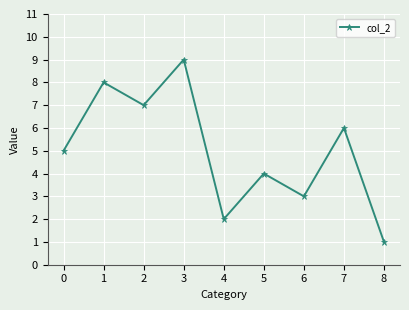

Rank the categories by value from lowest to highest.

8, 4, 6, 5, 0, 7, 2, 1, 3